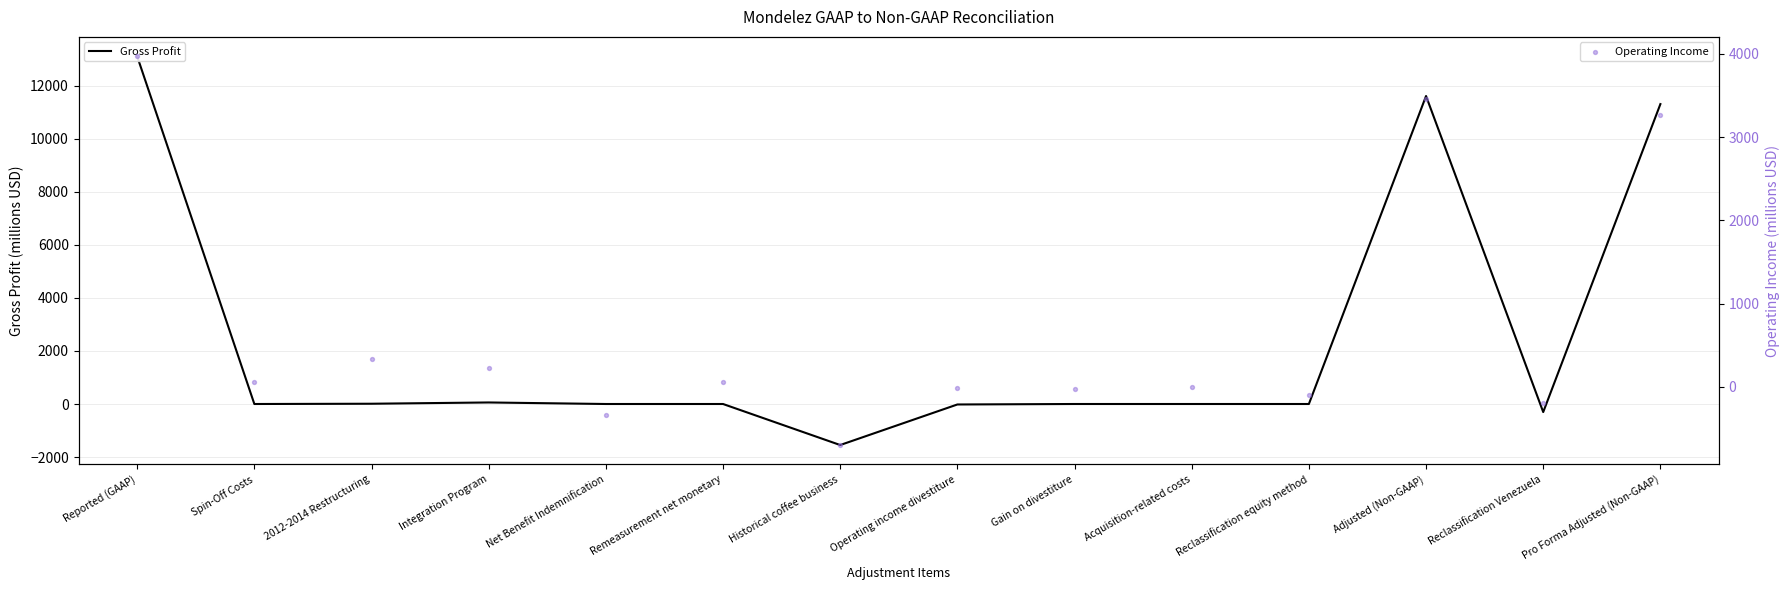

Which series has the largest total across all categories?

Gross Profit